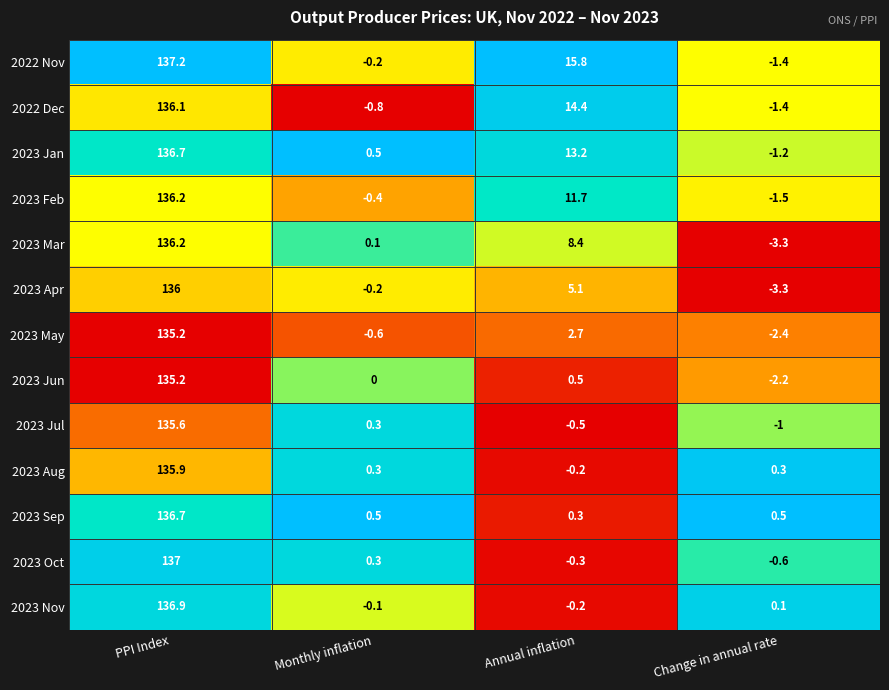

At which category does the chart reach its minimum across all series?

Change in annual rate